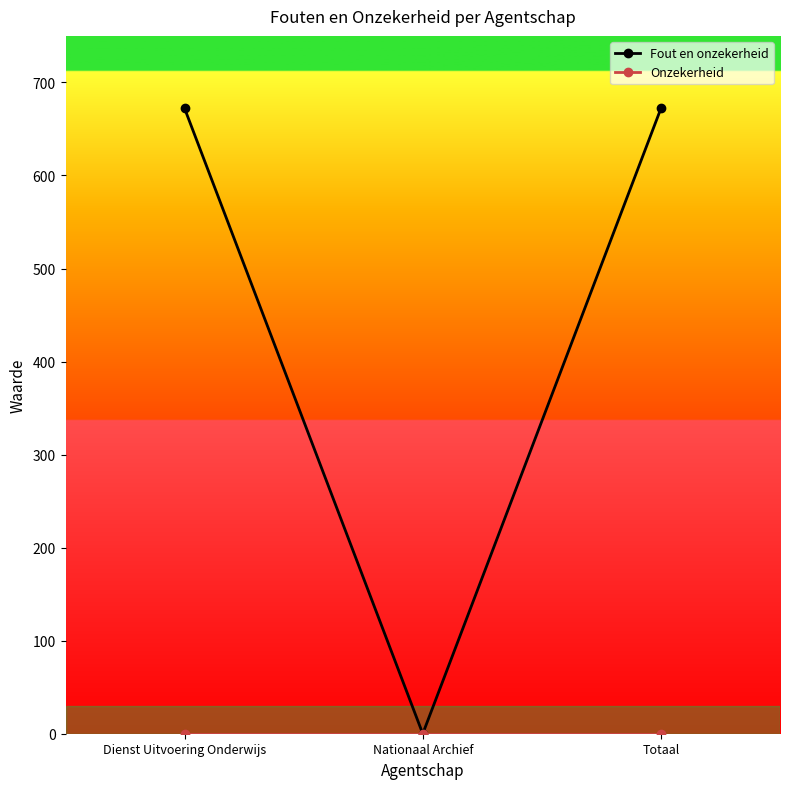

What is the label of the 2nd point from the left?

Nationaal Archief